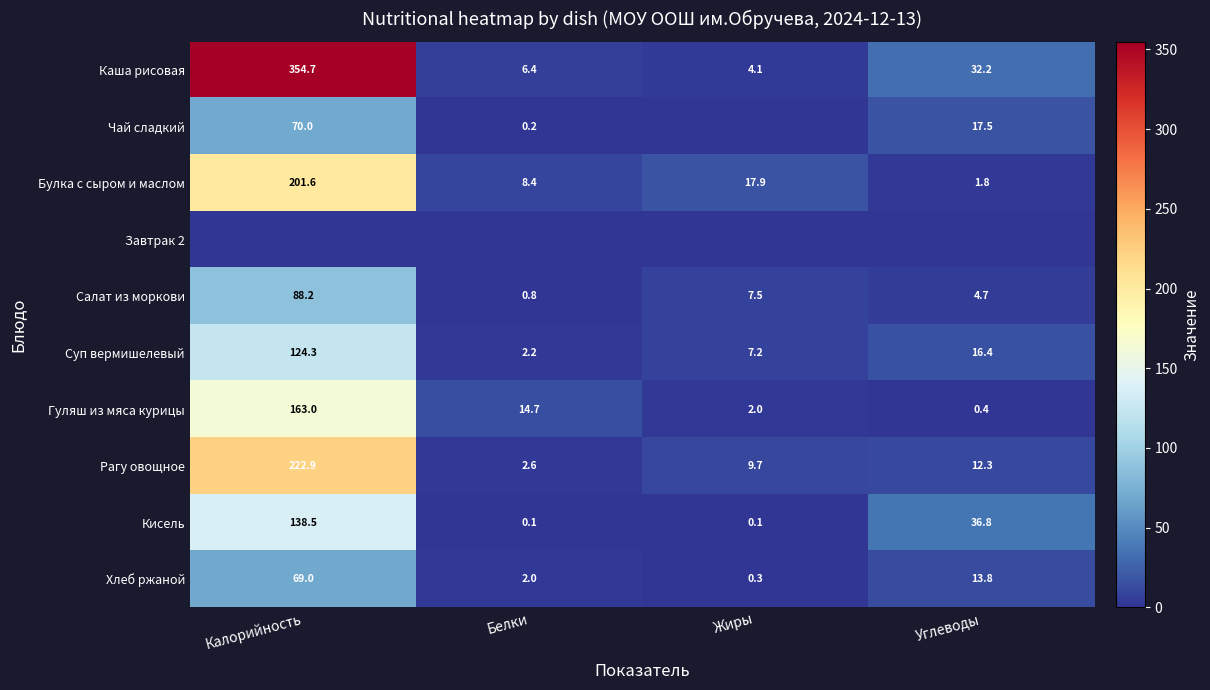

What is the highest value of the Салат из моркови series?

88.2